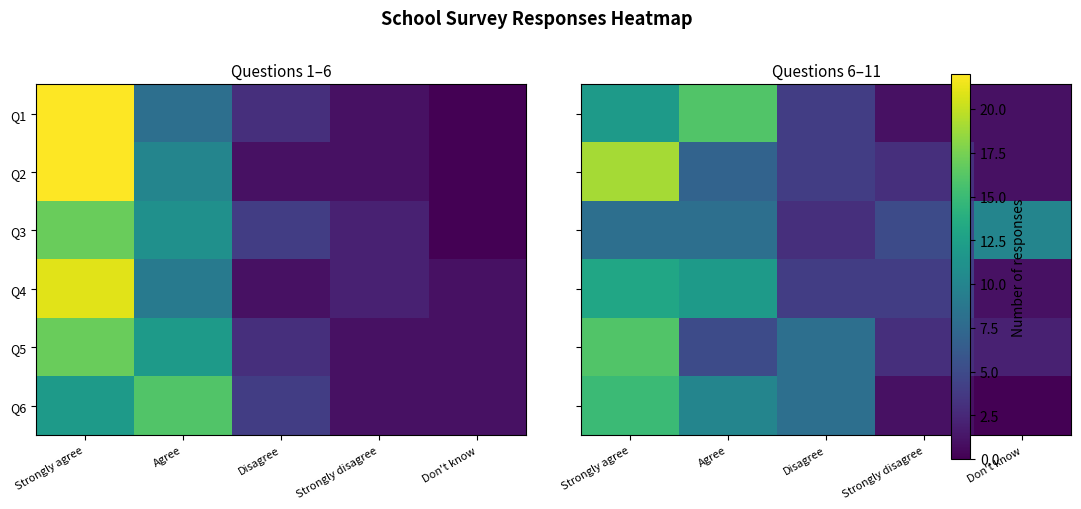

List the series in order of their peak value, highest first.

Q2, Q1, Q5, Q6, Q4, Q3